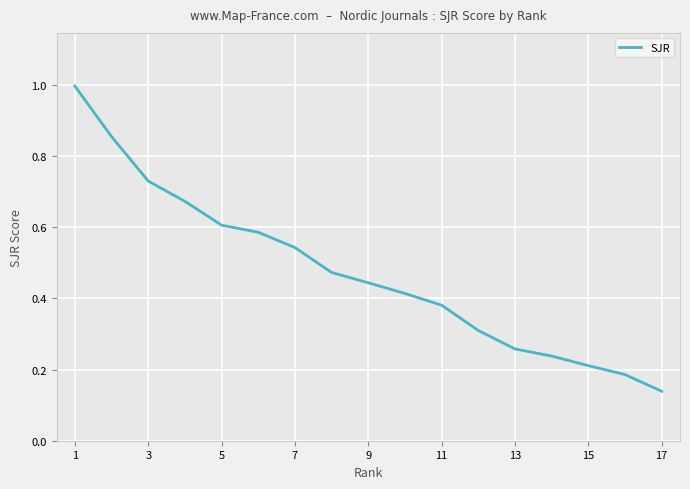

What is the maximum value shown in the chart?

1.0